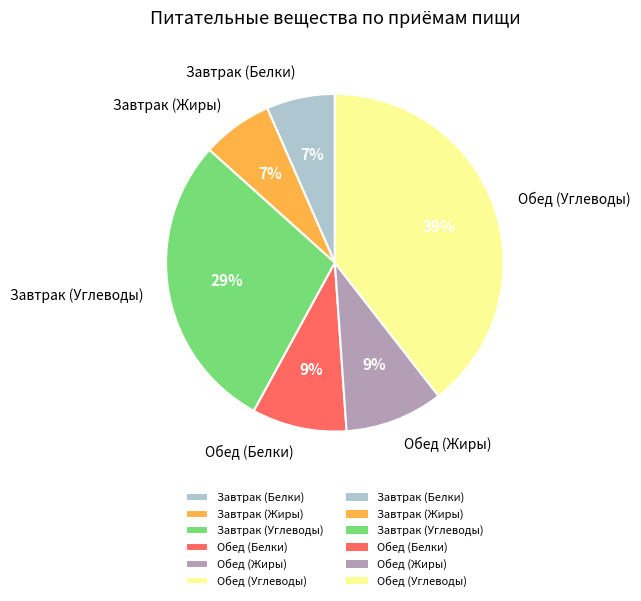

Does Завтрак (Белки) account for over 50% of the chart?

No